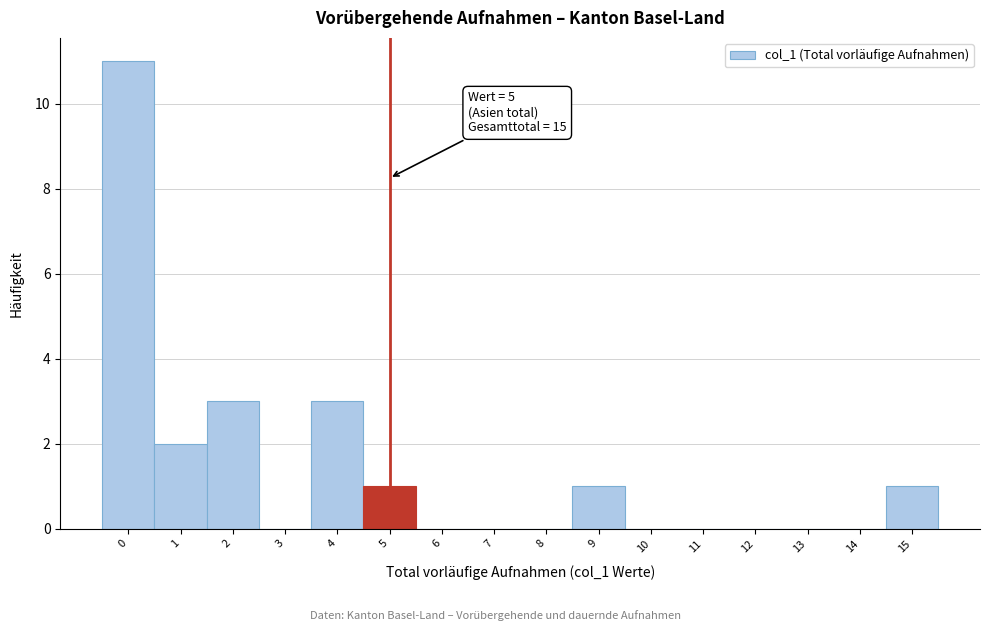

Reading left to right, list all the values displayed in this chart.

0=11	1=2	2=3	3=0	4=3	5=1	6=0	7=0	8=0	9=1	10=0	11=0	12=0	13=0	14=0	15=1